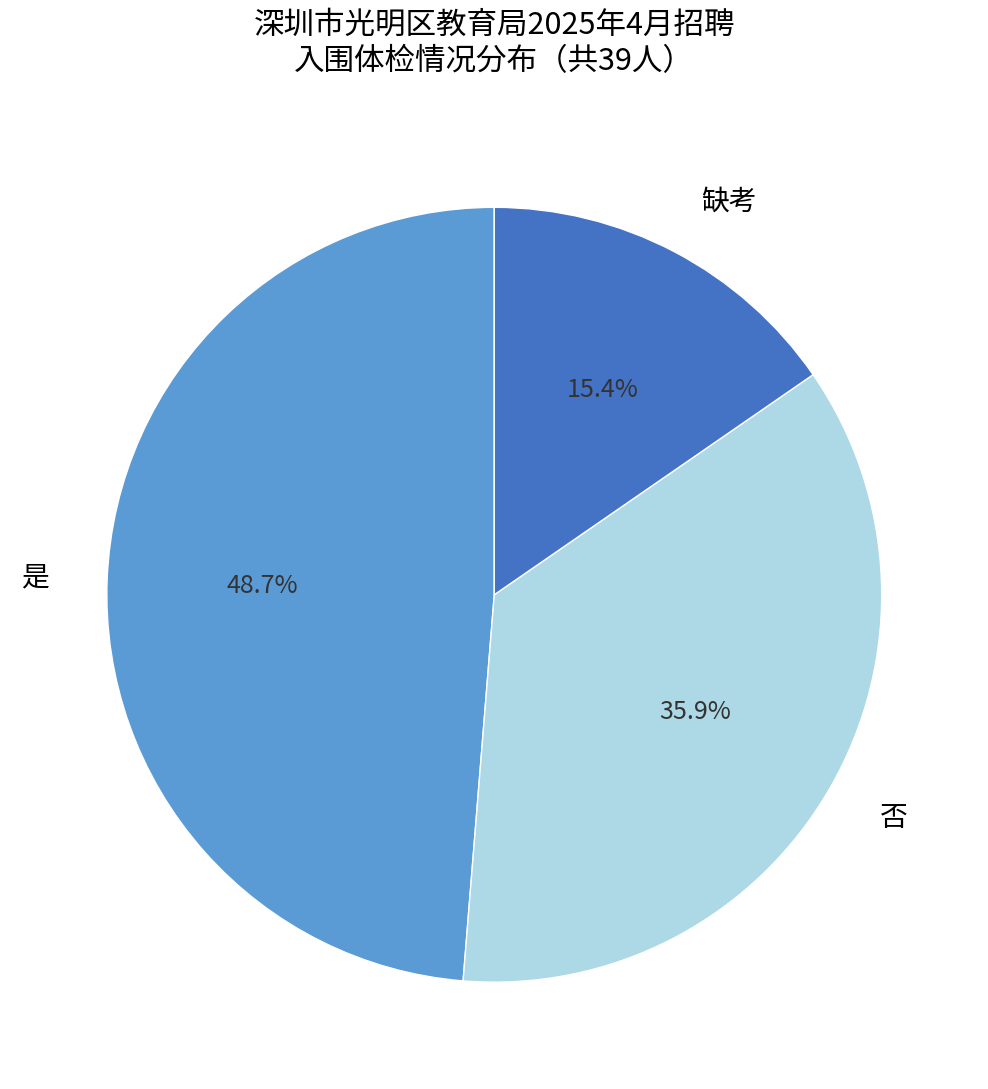

Is there any slice that represents more than half of the pie?

No